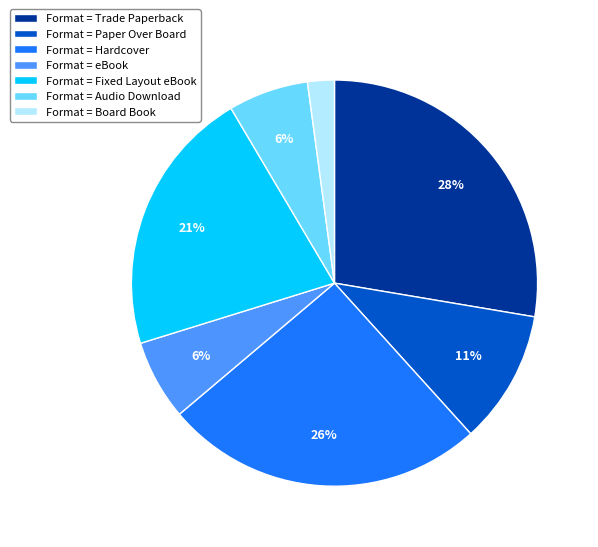

What percentage is the Format = eBook slice, to the nearest percent?

6%